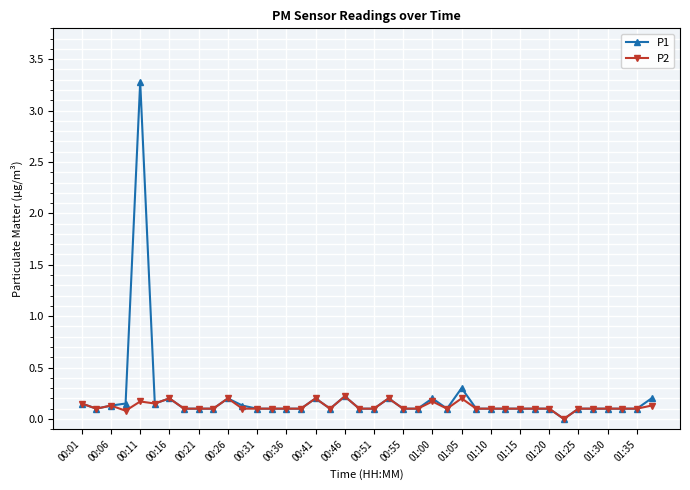

True or false: P2 has more than 1 interior local peaks.

True